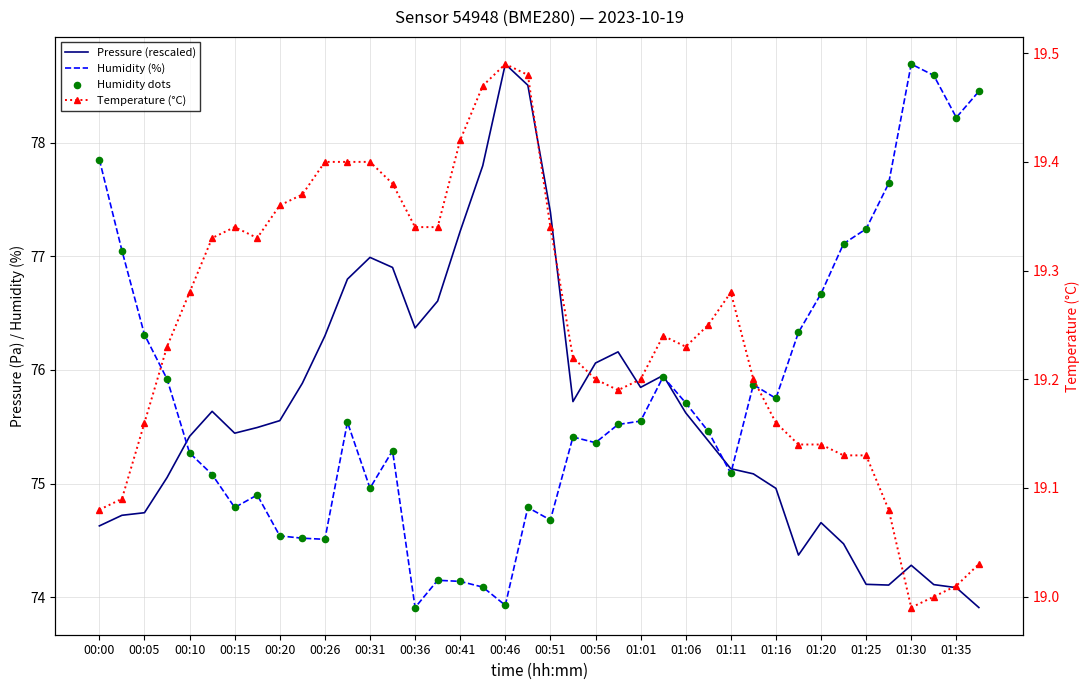

What are all the series names shown in the legend?

Pressure (rescaled), Humidity (%), Humidity dots, Temperature (°C)